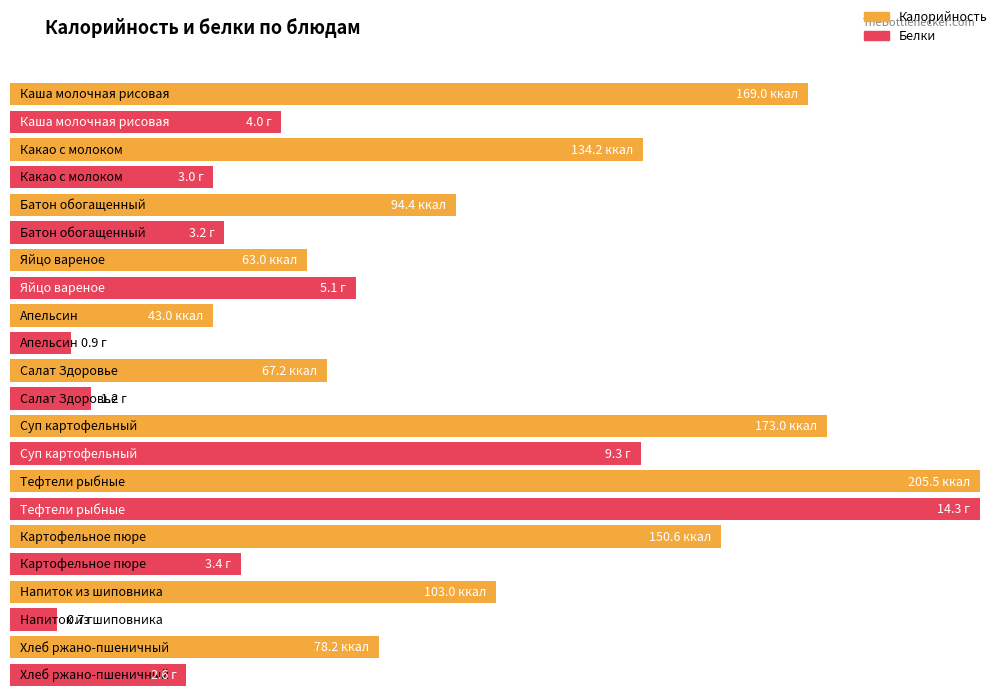

What is the maximum value for Белки?

14.3